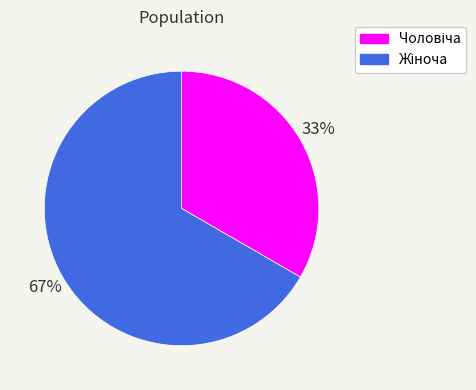

Is there any slice that represents more than half of the pie?

Yes